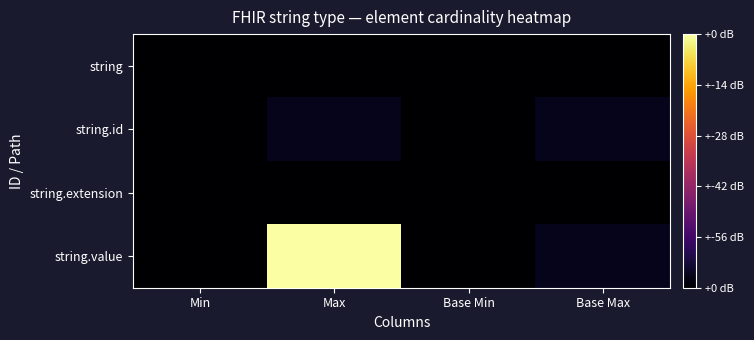

At how many categories does at least one series exceed 11?

1